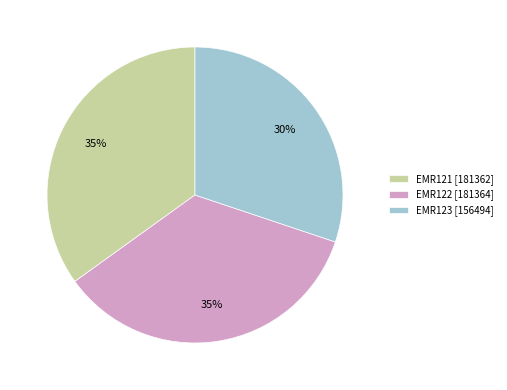

Which has a higher value, EMR123 or EMR121?

EMR121